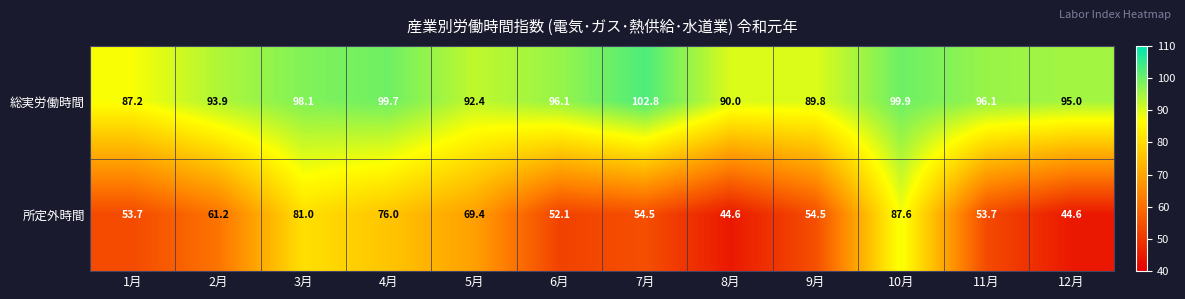

The 所定外時間 series shows 61.2 at 2月. True or false?

True